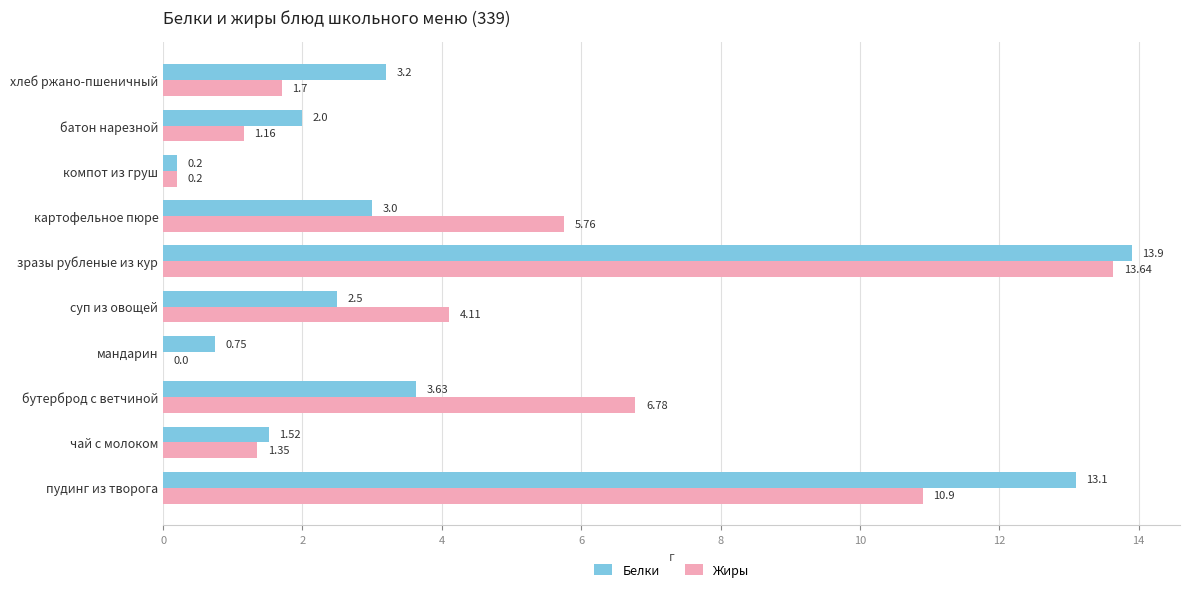

Between мандарин and картофельное пюре, which series saw the biggest shift?

Жиры